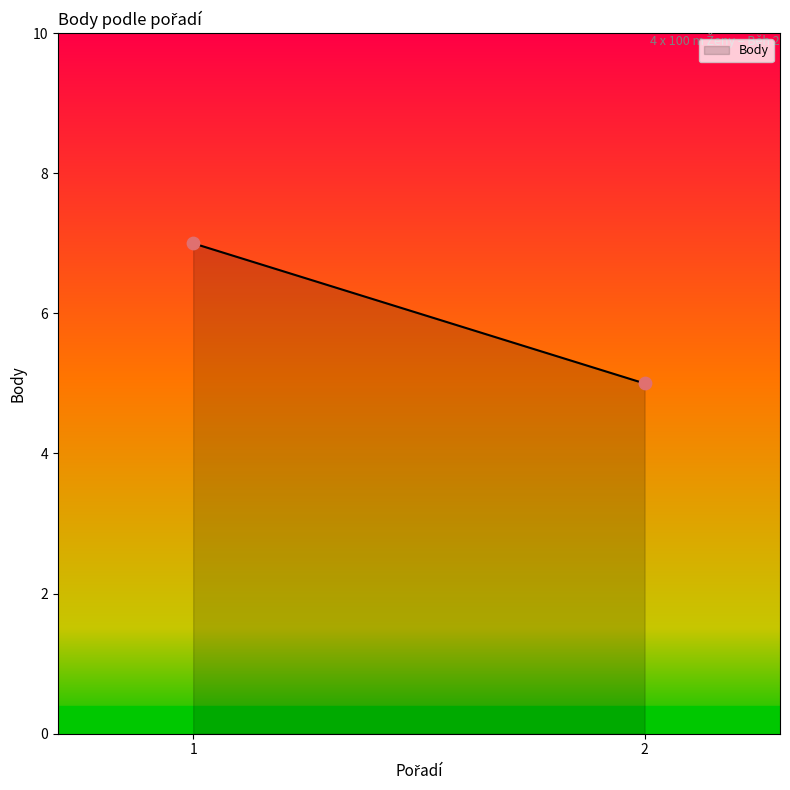

What is the smallest value displayed?

5.0